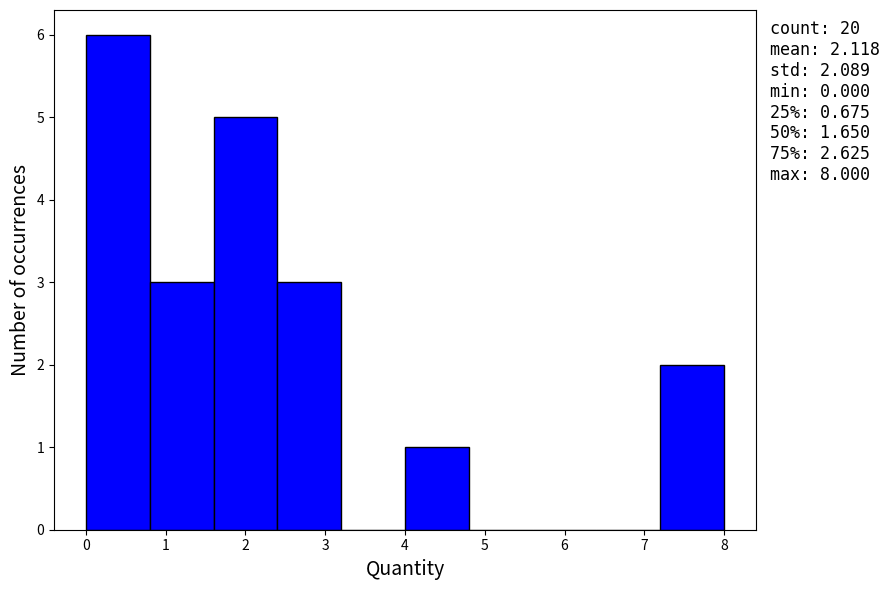

Which range on the x-axis has the tallest bar?

0.0 to 0.8